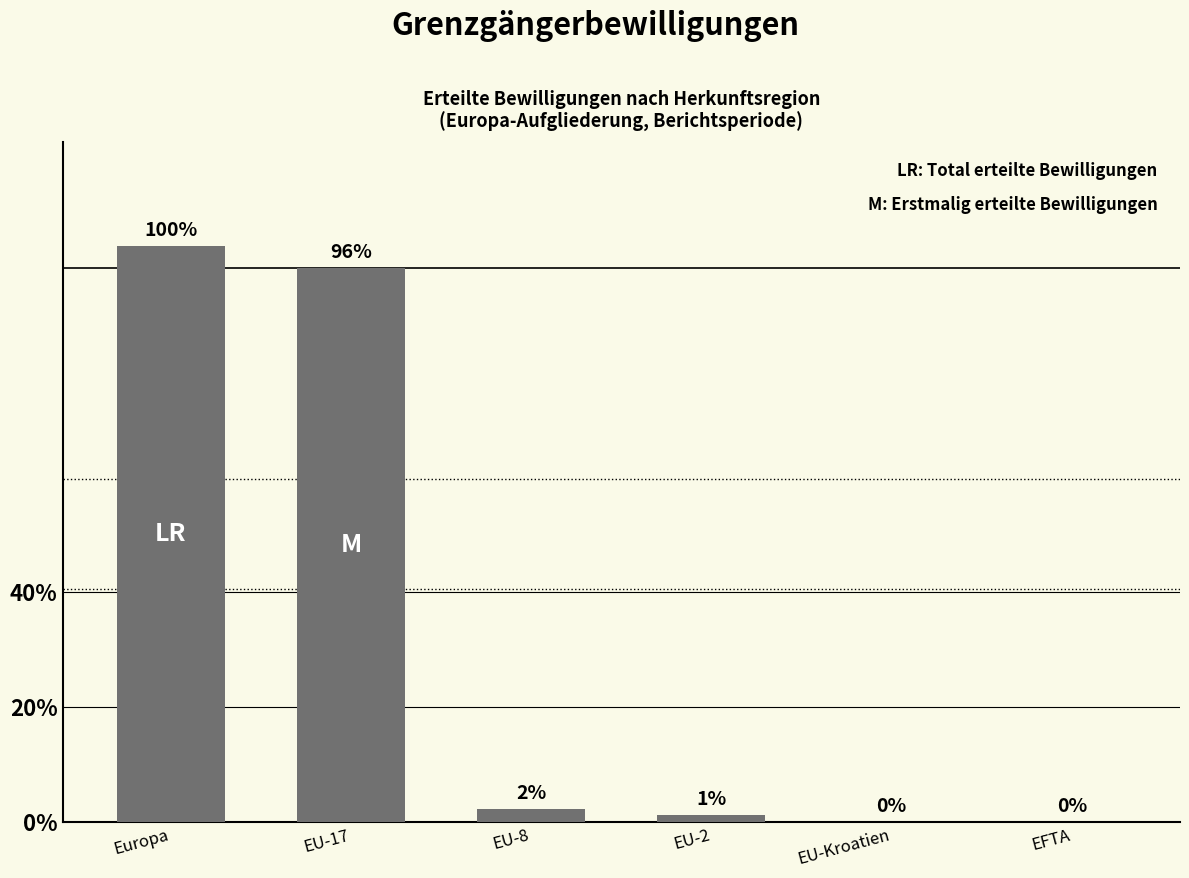

Where is the data nearest to the value 2539?

EU-17